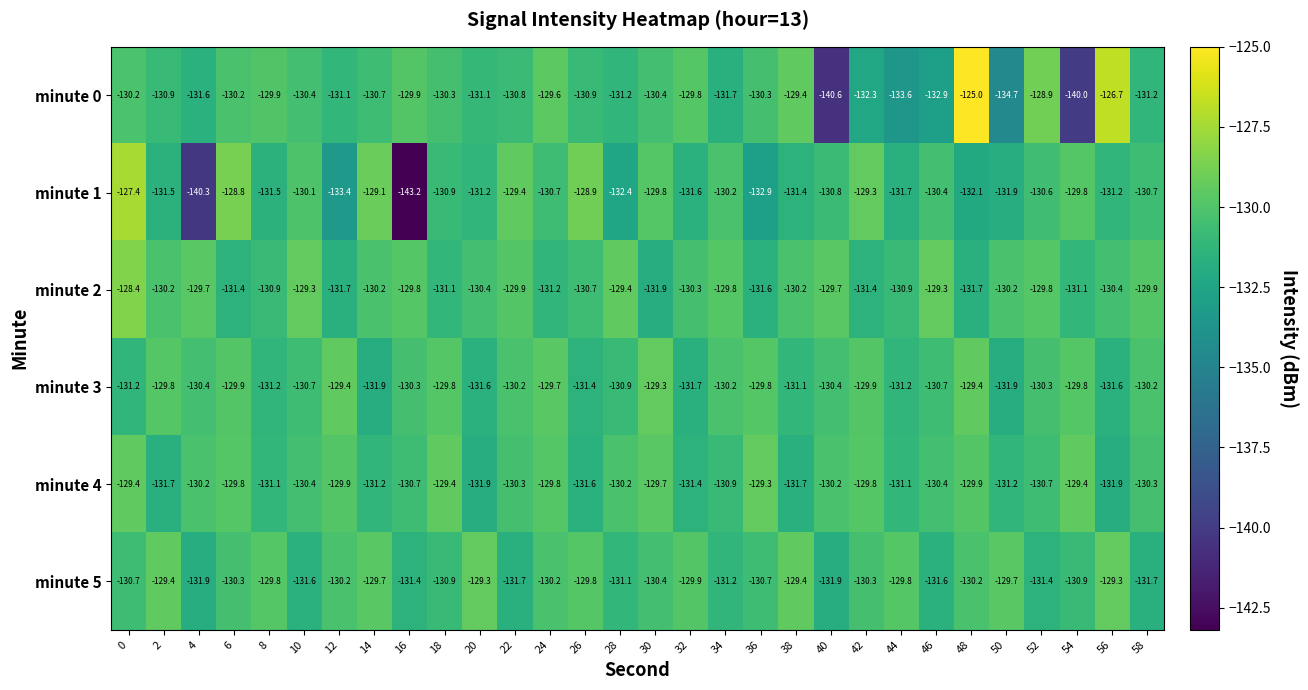

Rank the series at 48 from lowest to highest value.

minute 1, minute 2, minute 5, minute 4, minute 3, minute 0